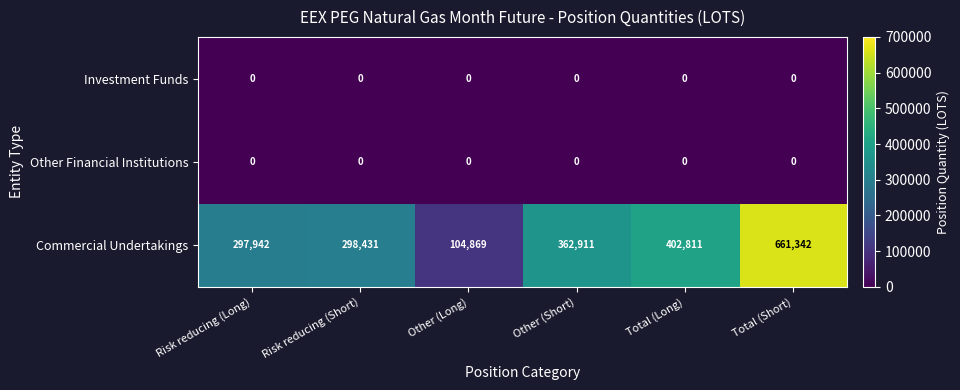

Is it true that Commercial Undertakings equals 298431 at Risk reducing (Short)?

True